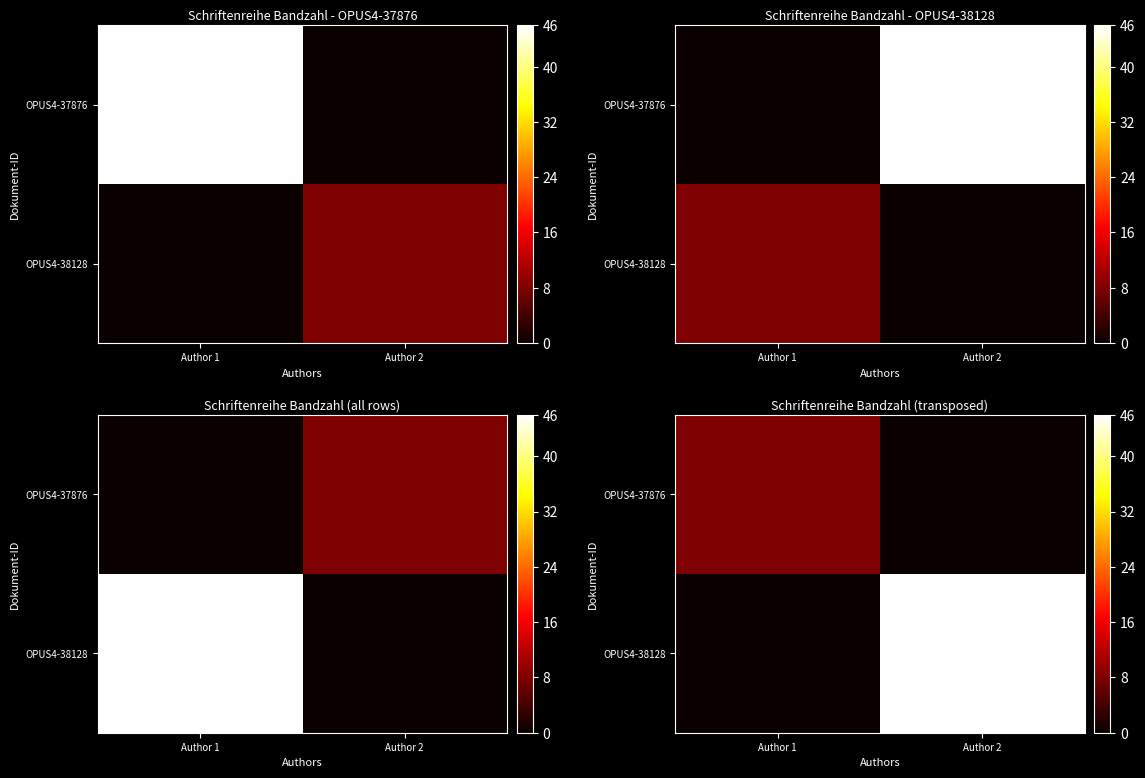

What is the difference between the OPUS4-38128 values at Author 2 and Author 1?

46